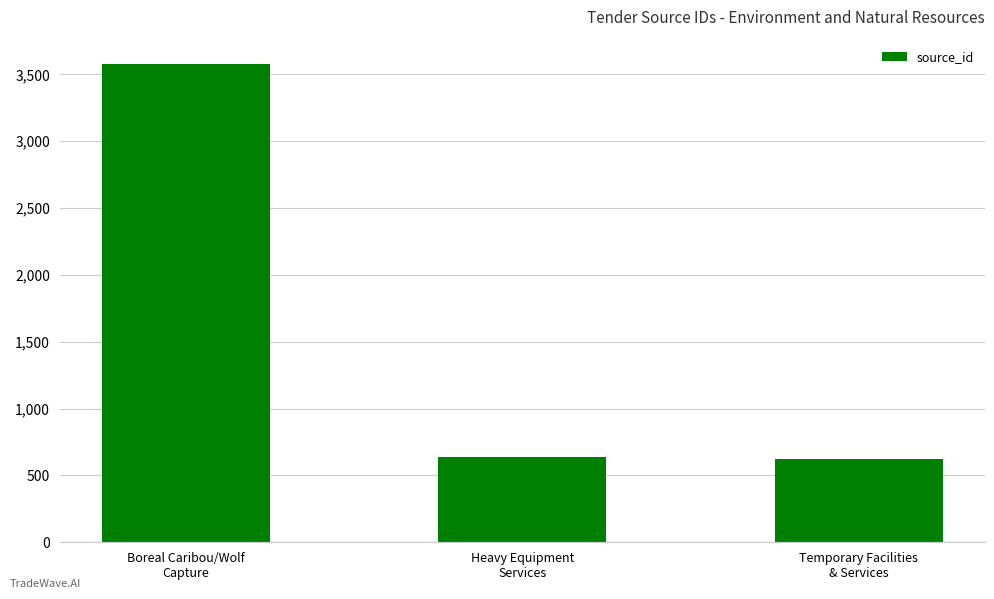

True or false: the data shows 817 at Temporary Facilities
& Services.

False